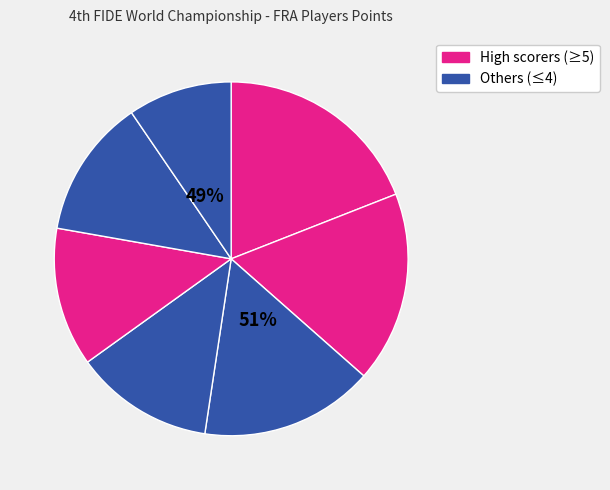

To the nearest percent, what is the difference between the Toulemont Anouk and Vasquez Georges slice percentages?

2%